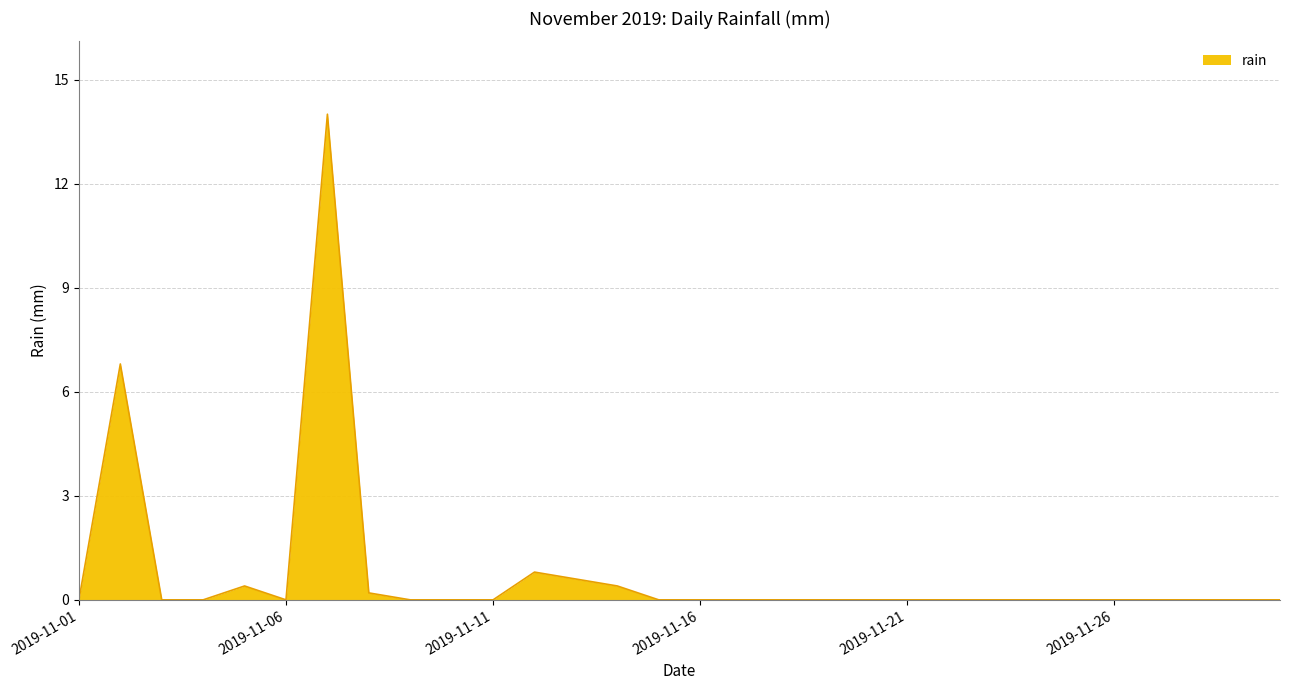

Reading left to right, what are all the values shown in this chart?

0.0	6.8	0.0	0.0	0.4	0.0	14.0	0.2	0.0	0.0	0.0	0.8	0.6	0.4	0.0	0.0	0.0	0.0	0.0	0.0	0.0	0.0	0.0	0.0	0.0	0.0	0.0	0.0	0.0	0.0